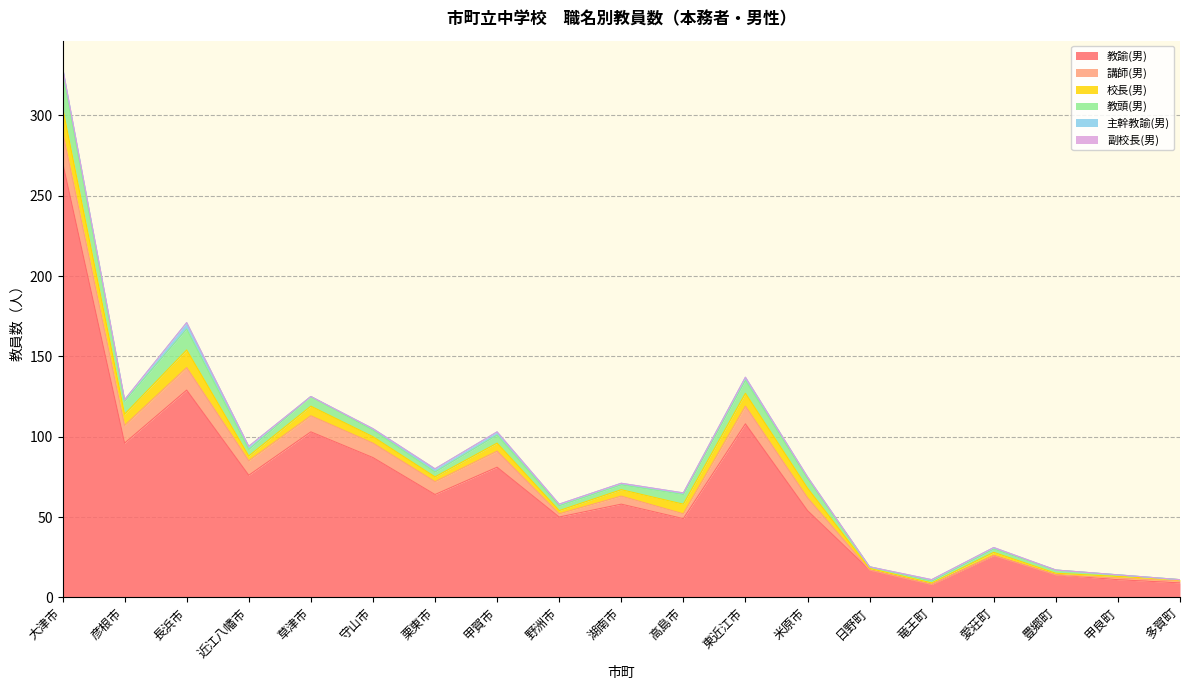

Which series has the largest total across all categories?

教諭(男)